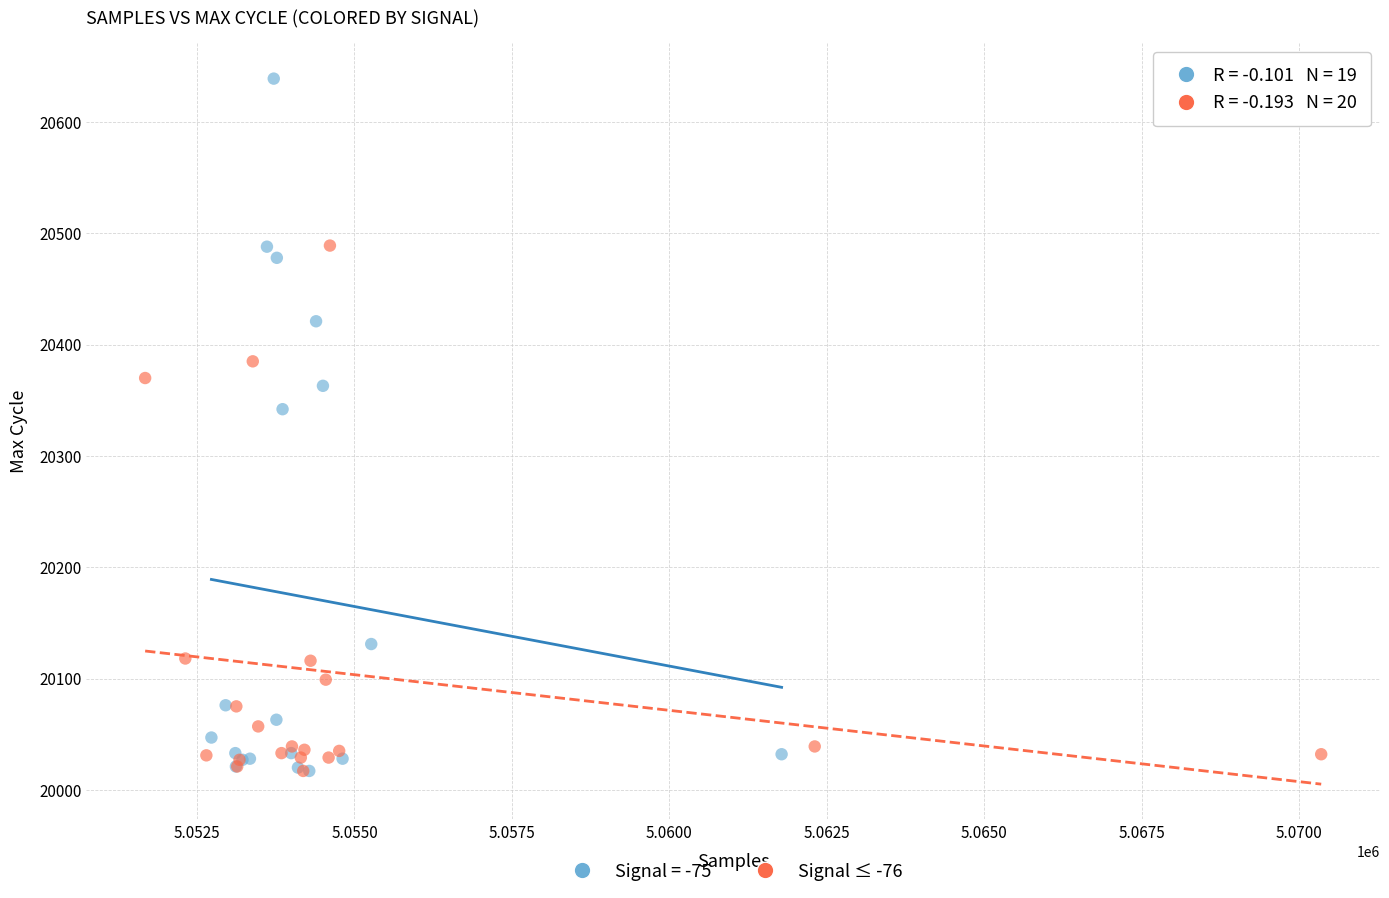

Which series has the widest spread of Y values?

Signal = -75